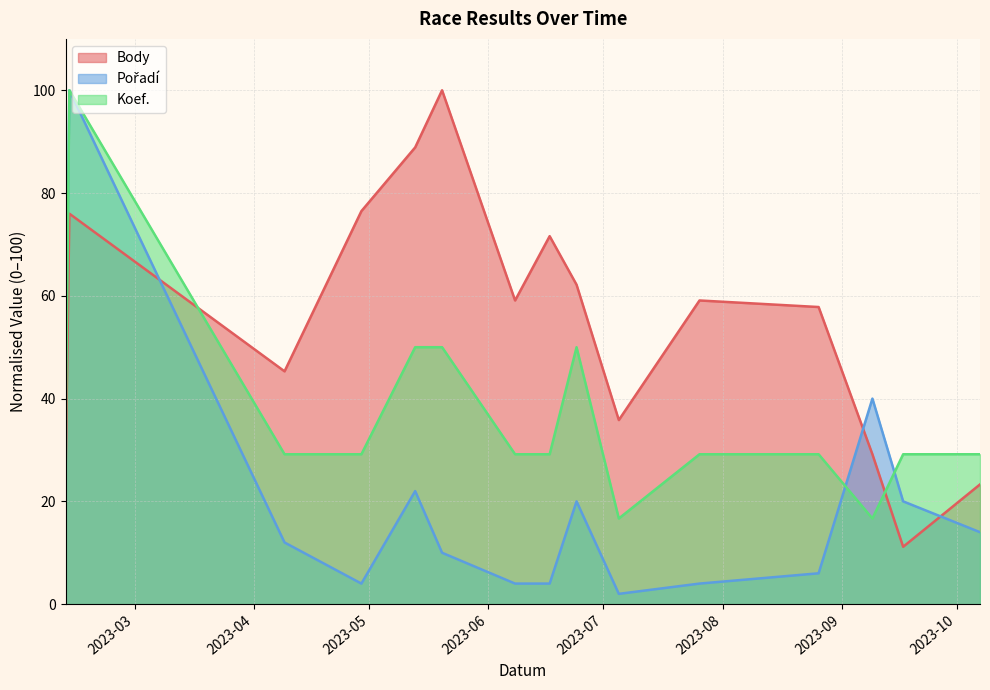

Read the Pořadí value at 2023-06-24.

20.0